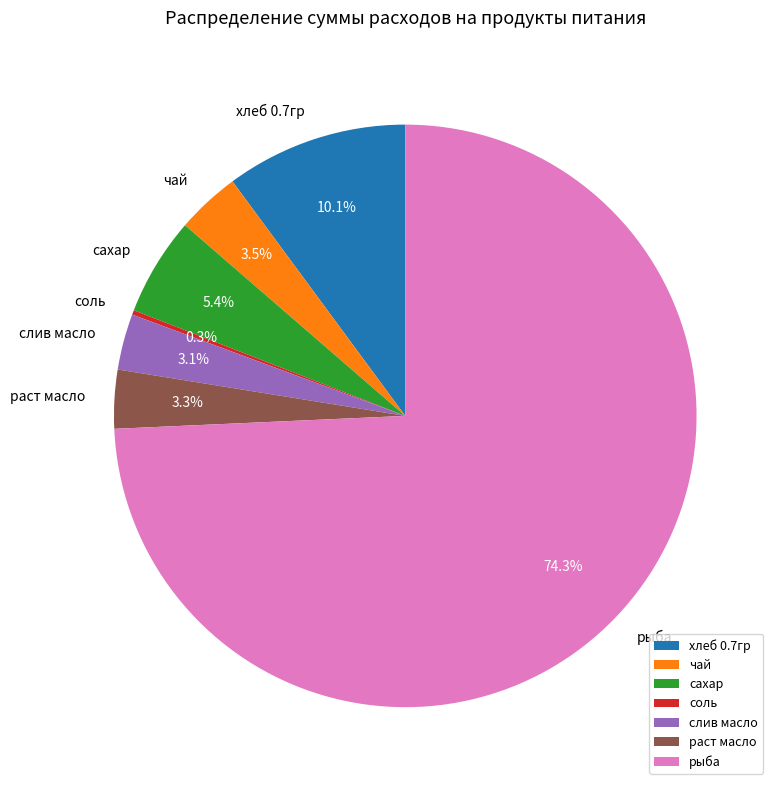

Which slice is the largest?

рыба